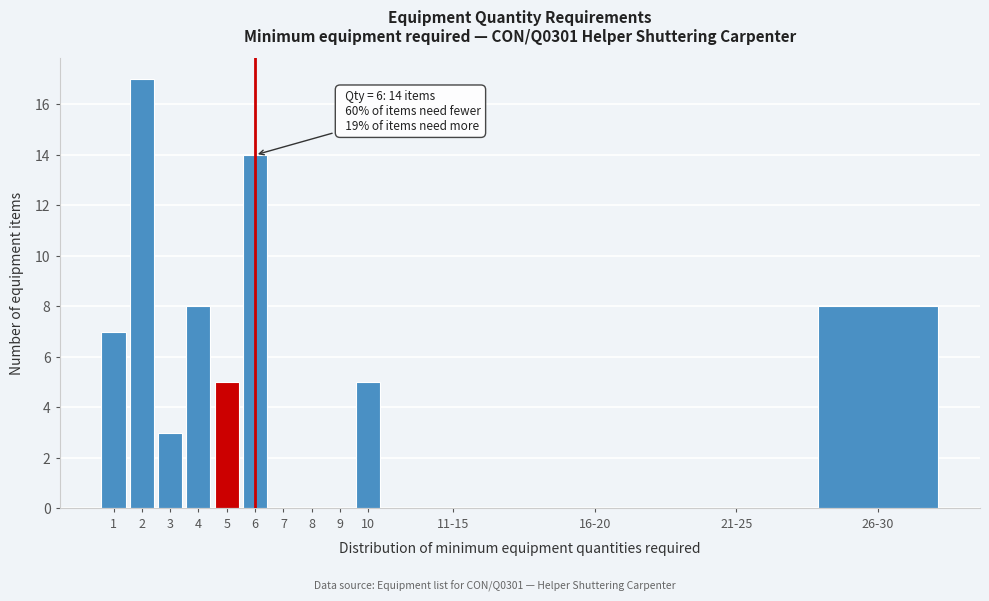

Reading right to left, transcribe all the data shown in this chart.

26-30=8	21-25=0	16-20=0	11-15=0	10=5	9=0	8=0	7=0	6=14	5=5	4=8	3=3	2=17	1=7